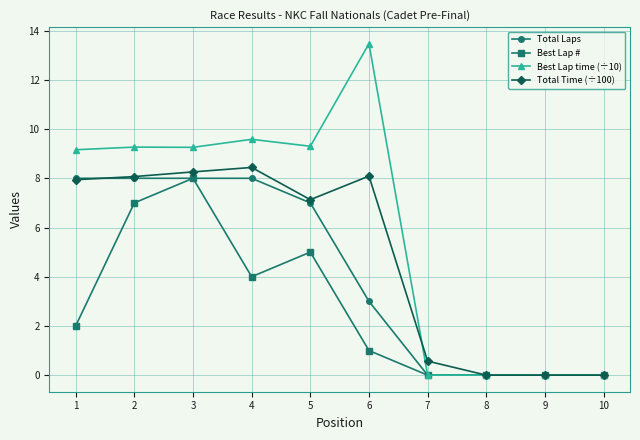

True or false: Best Lap # has more than 0 points higher than both neighbors.

True